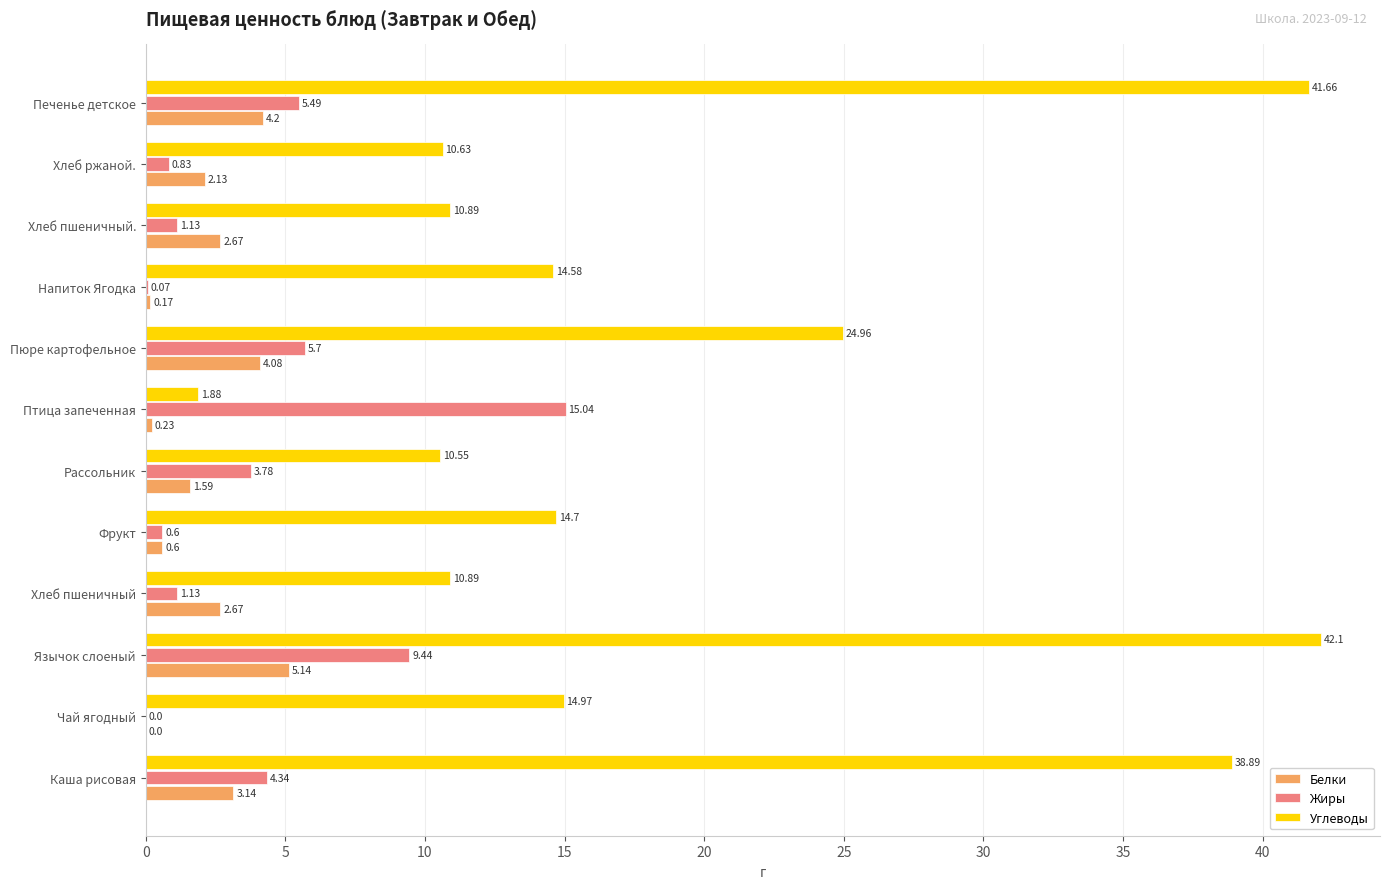

How many values in the Белки series exceed 2?

7